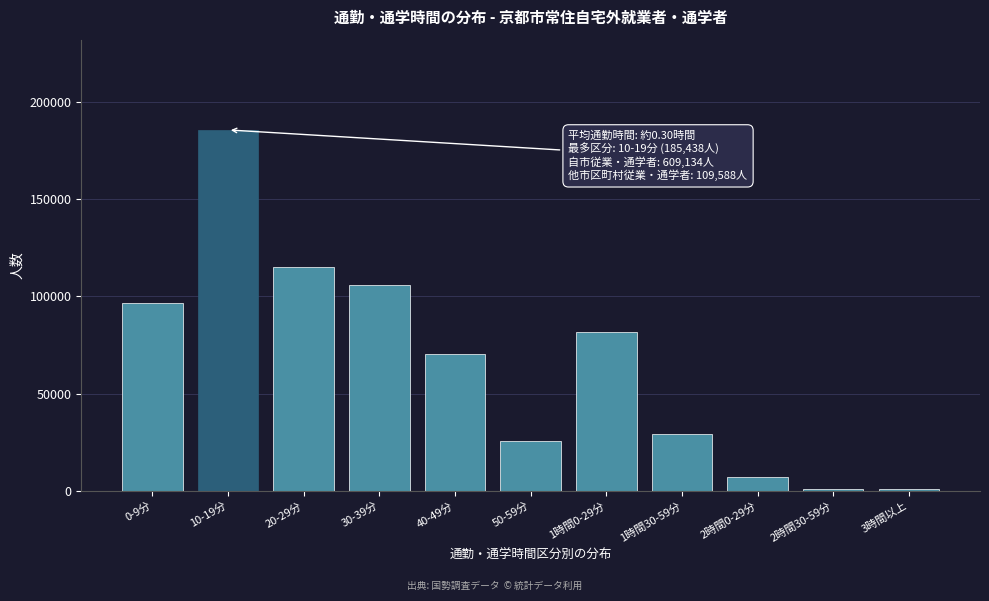

What is the label of the 9th bar from the right?

20-29分